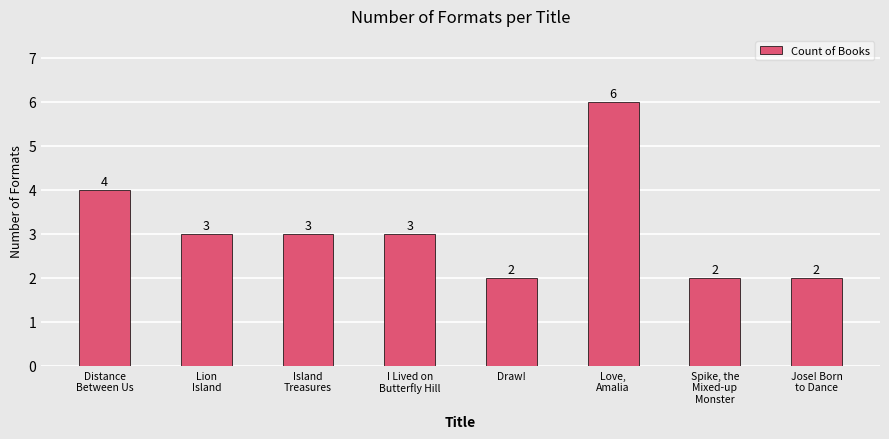

True or false: the data shows 3 at Island
Treasures.

True